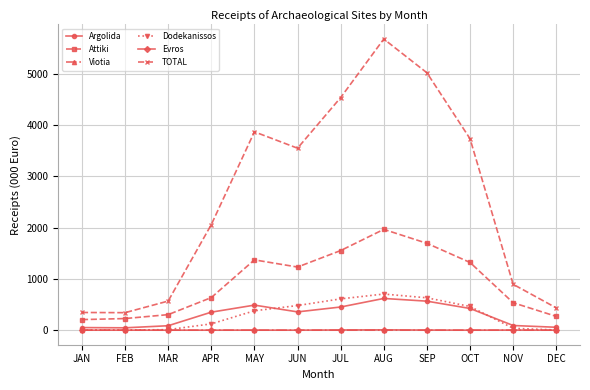

True or false: TOTAL and Argolida cross at least once.

False